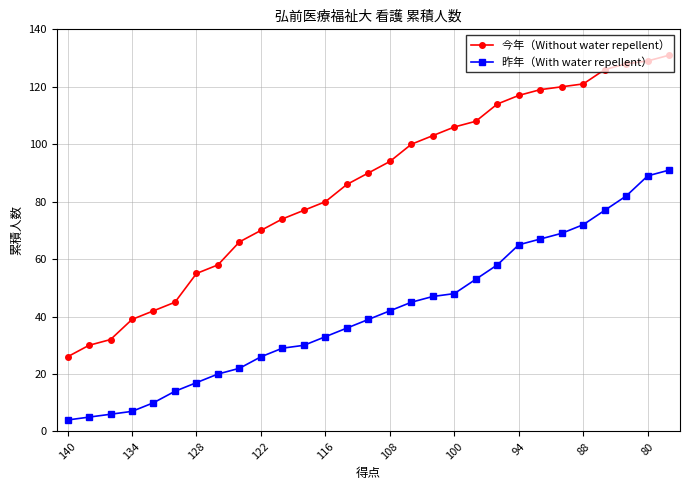

True or false: 昨年（With water repellent） and 今年（Without water repellent） intersect in this chart.

False